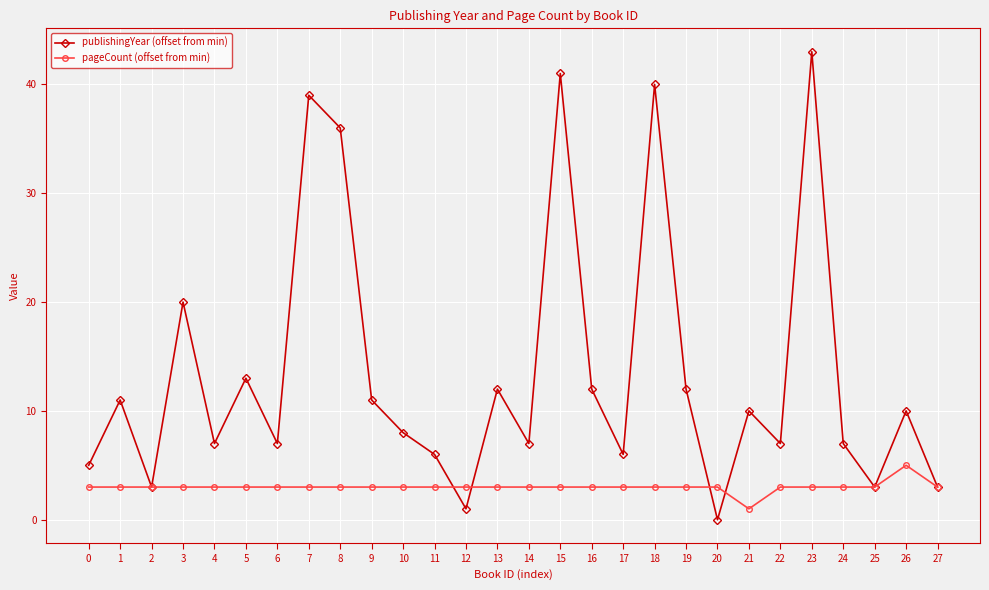

At 1, list the series in order from largest to smallest.

publishingYear (offset from min), pageCount (offset from min)